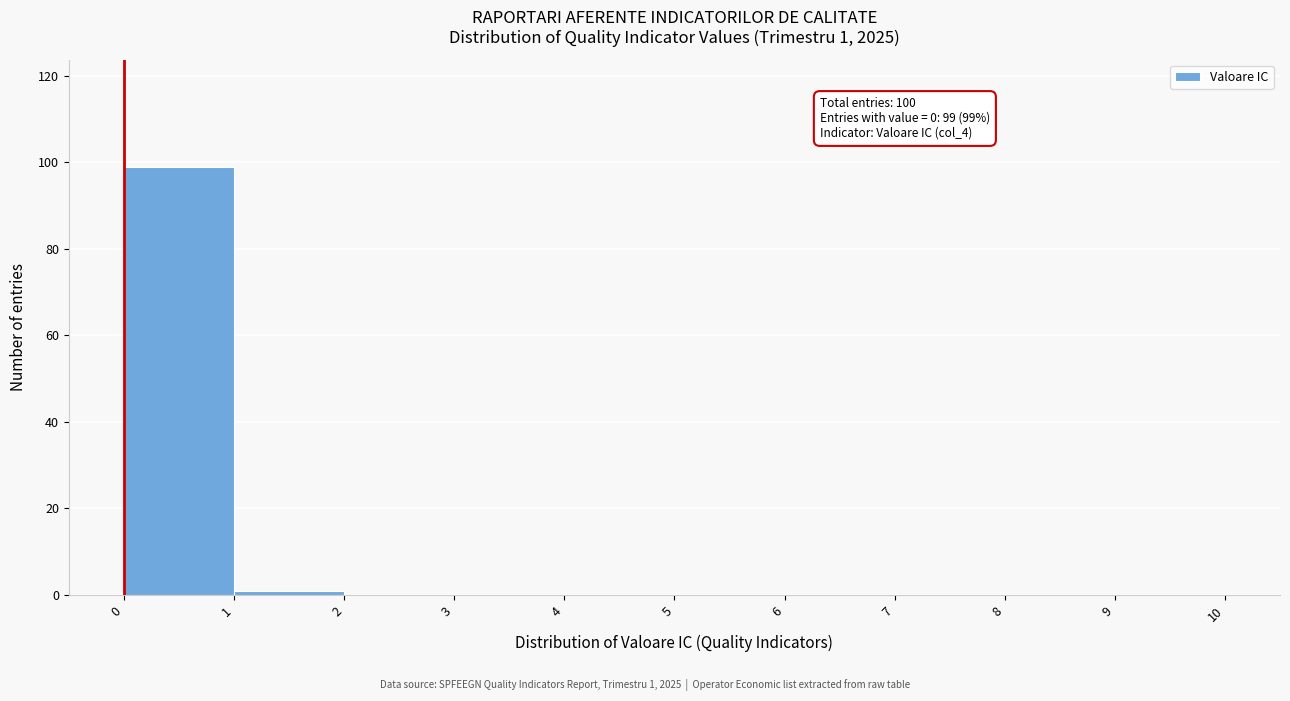

Over which range of the x-axis is the bar tallest?

0 to 1